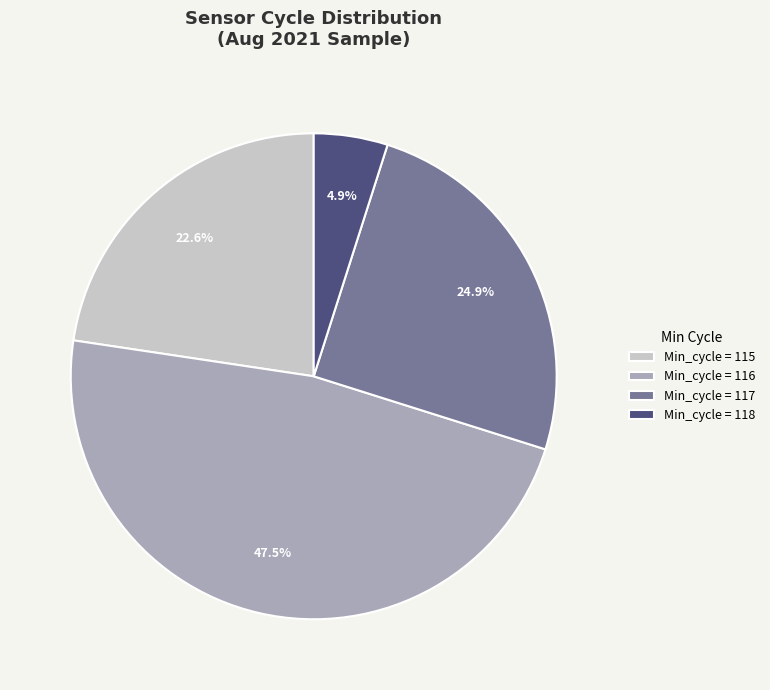

Approximately how many times larger is the value at Min_cycle = 116 compared to Min_cycle = 118?

9.7